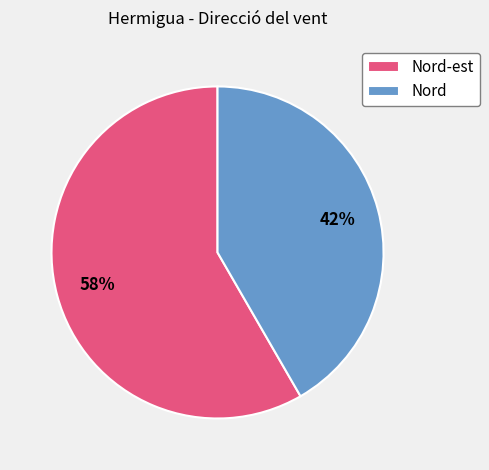

To the nearest percent, what is the average slice percentage?

50%